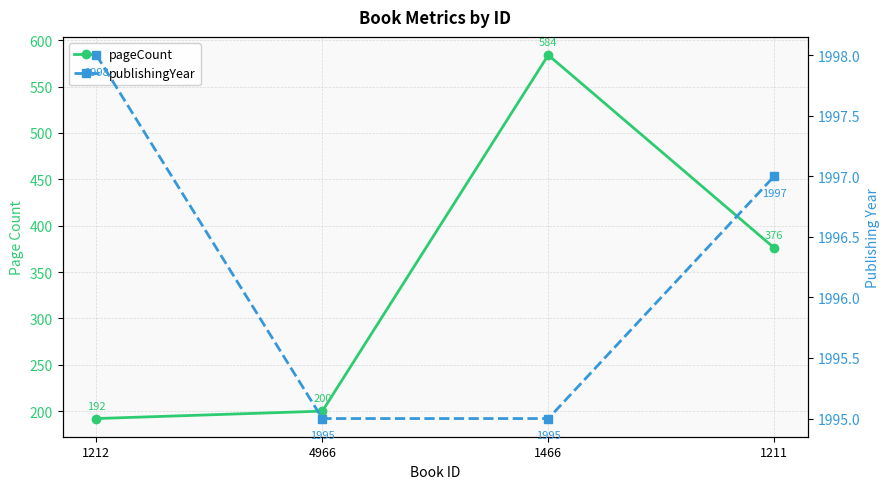

What is the label of the 4th point from the left?

1211